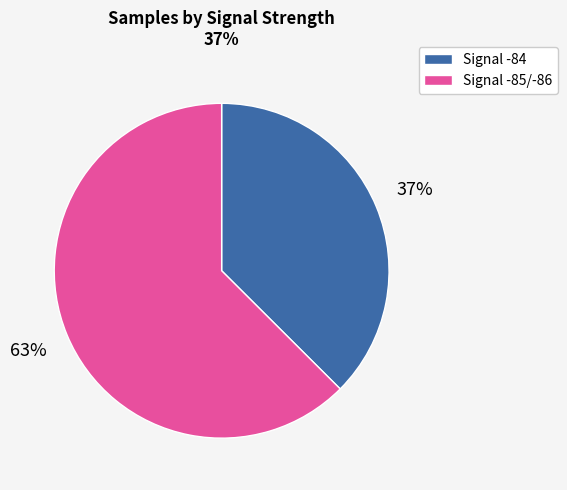

Between Signal -84 and Signal -85/-86, which is larger?

Signal -85/-86